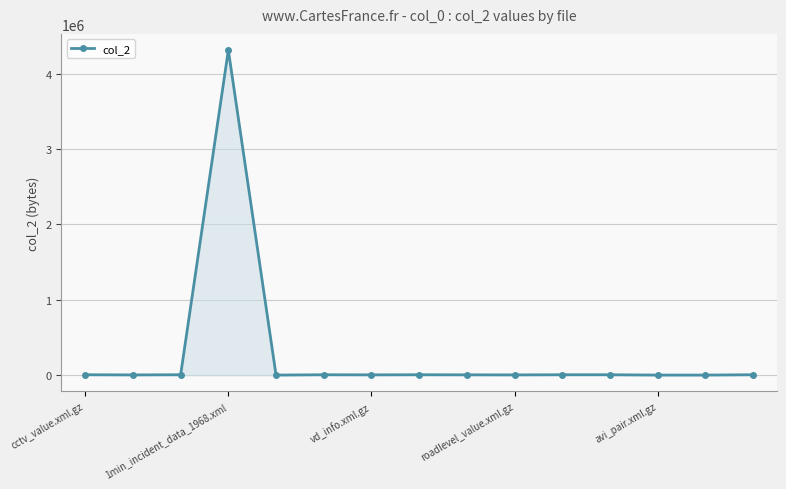

How many data points does each series have?

15